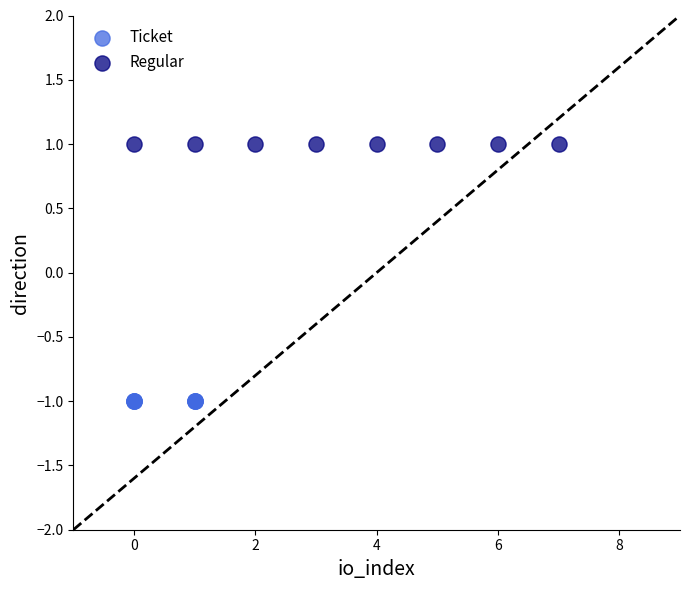

Which series reaches the minimum Y coordinate?

Ticket